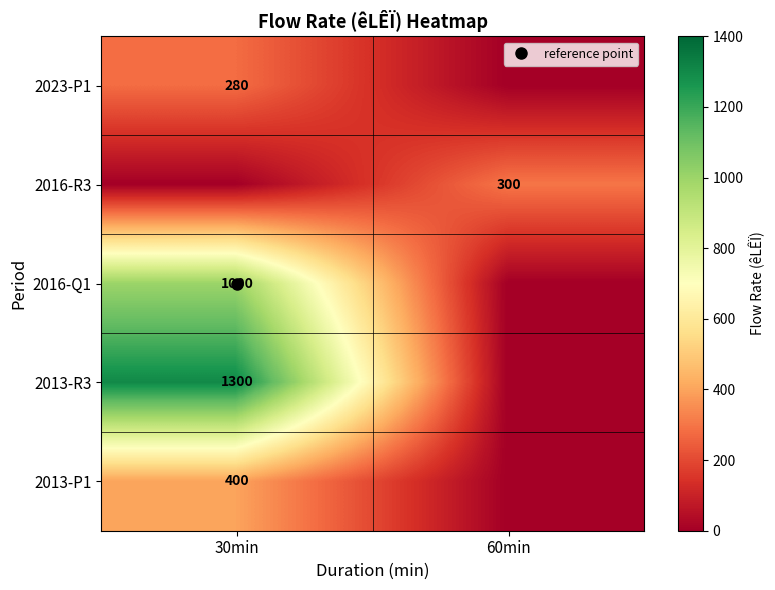

Count the number of data series in this chart.

5